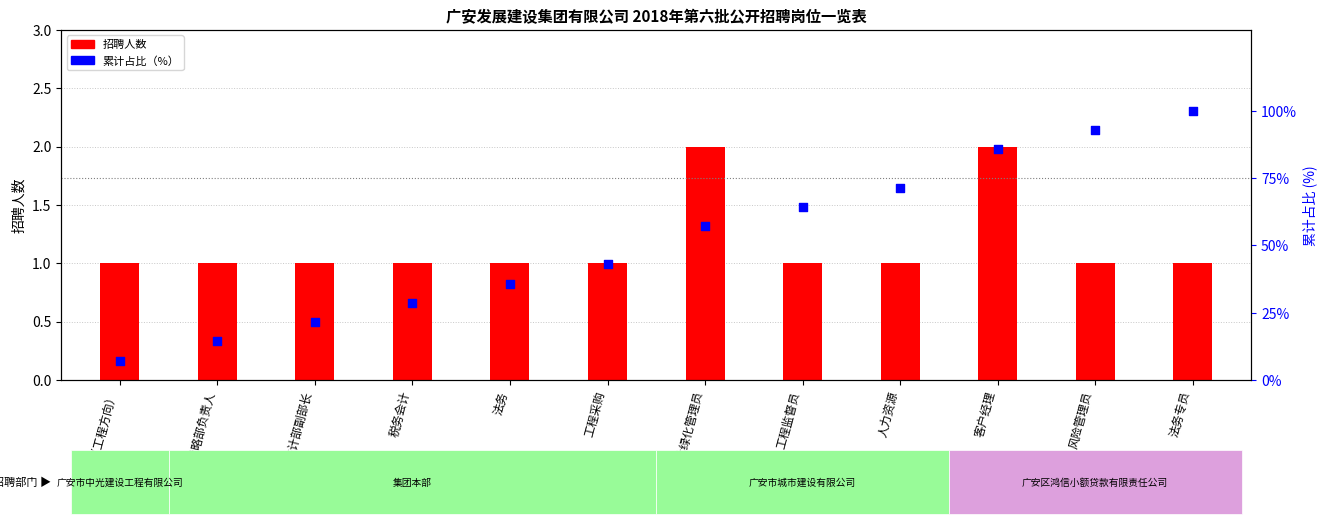

Which series reaches the maximum Y coordinate?

累计占比（%）